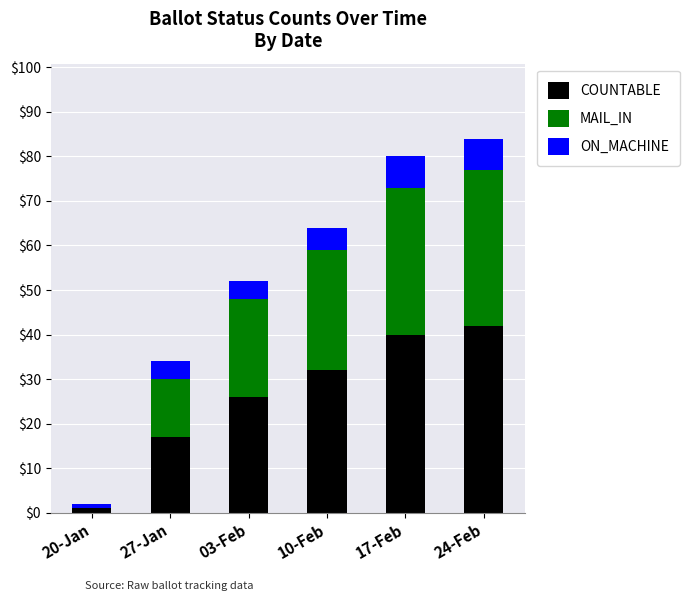

Does the chart contain stacked bars?

Yes